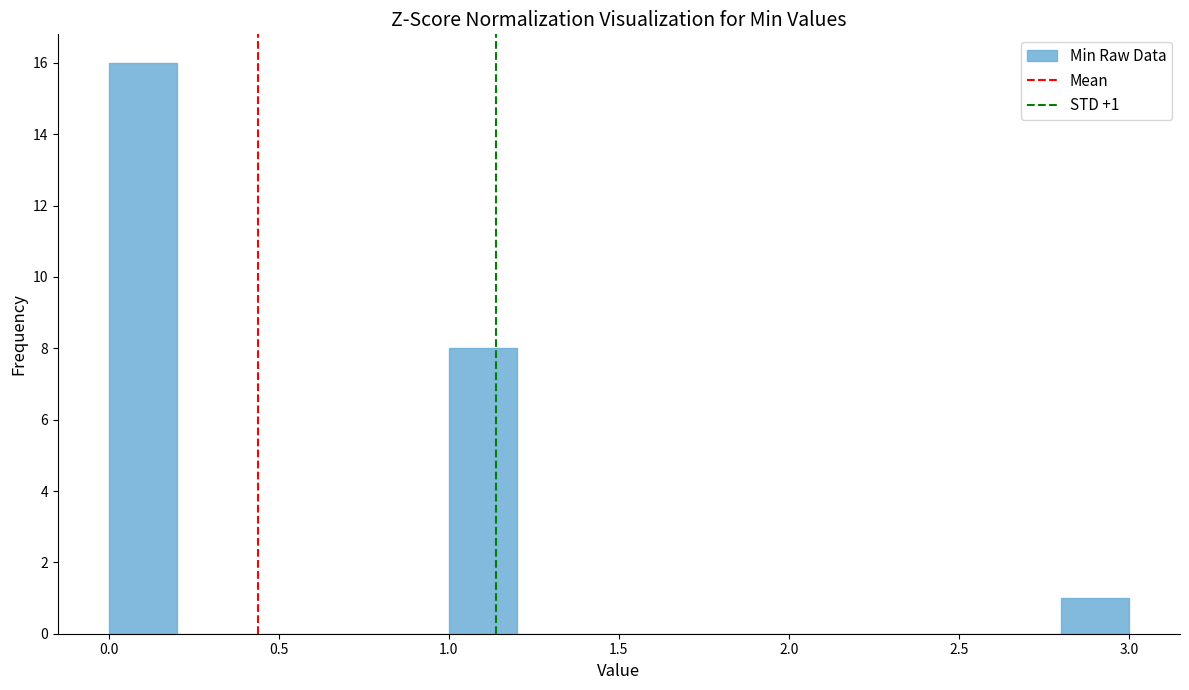

Over which range of the x-axis is the bar tallest?

0.0 to 0.2